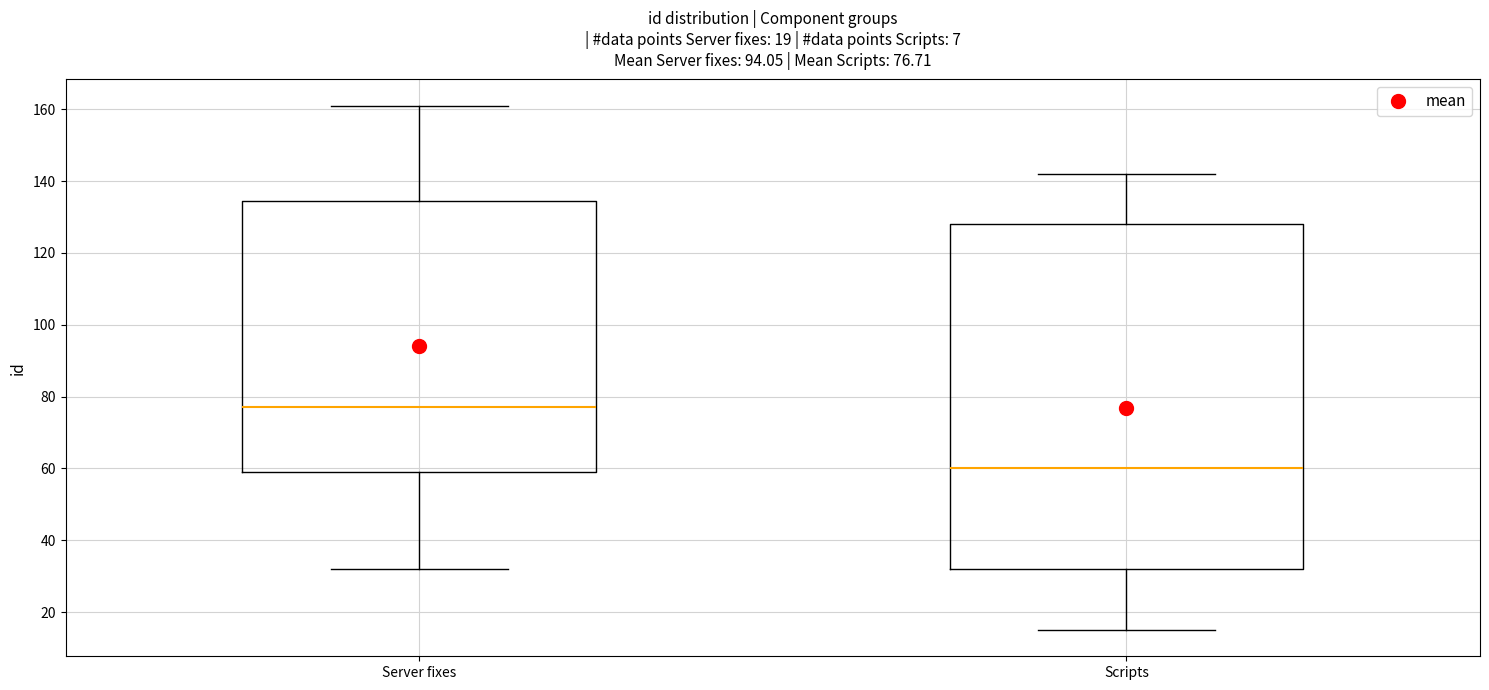

Which box's median line is the lowest?

Scripts